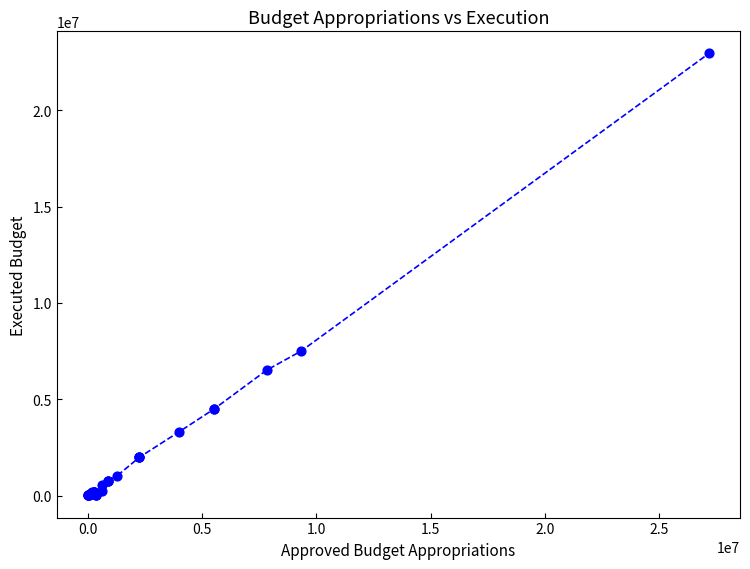

What Y value in the scatter plot is closest to 11478259?

7507908.9